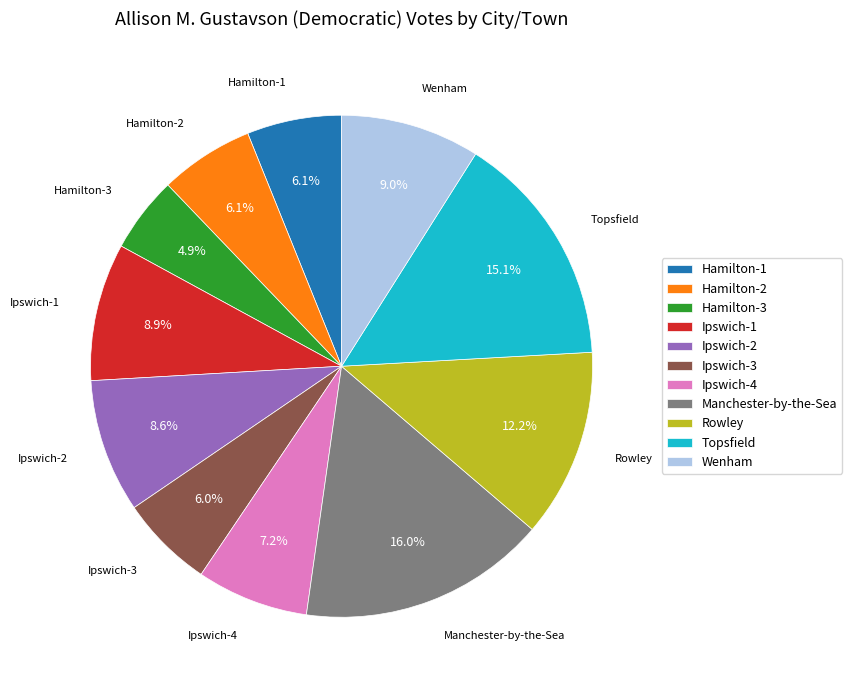

What is the largest slice in the pie chart?

Manchester-by-the-Sea